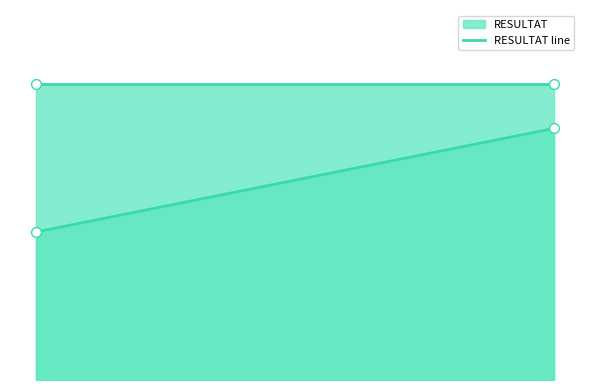

At how many categories does at least one series exceed 2?

2